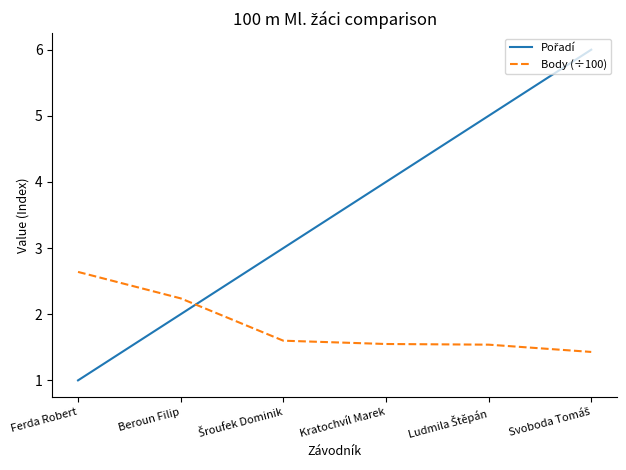

What position from the left is Beroun Filip?

2